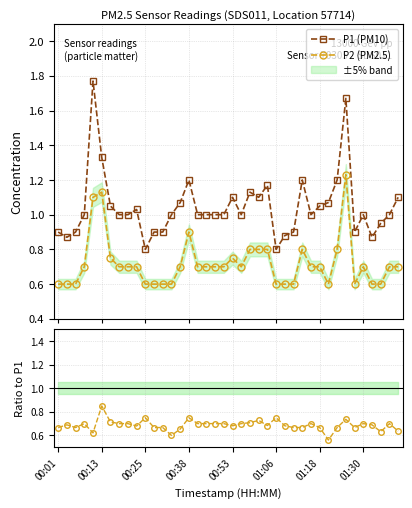

What is the value of the P2 (PM2.5) point at the 35th from the left?

0.6